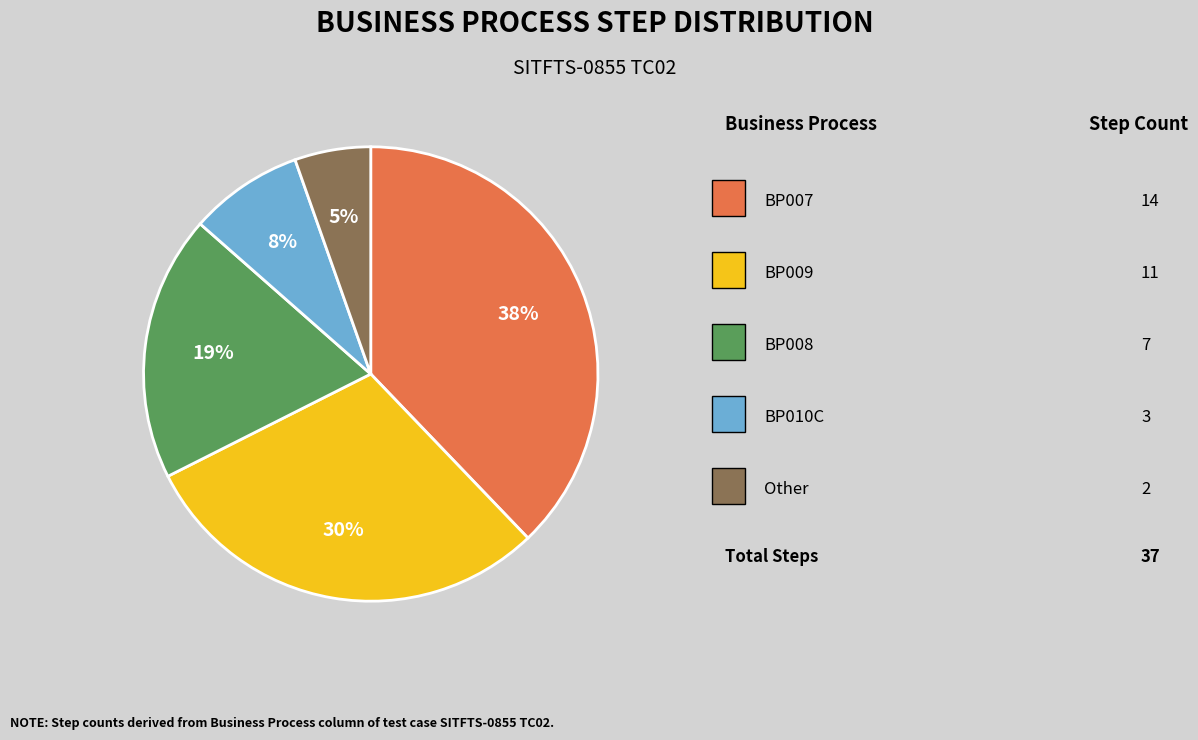

Does any single category account for the majority?

No